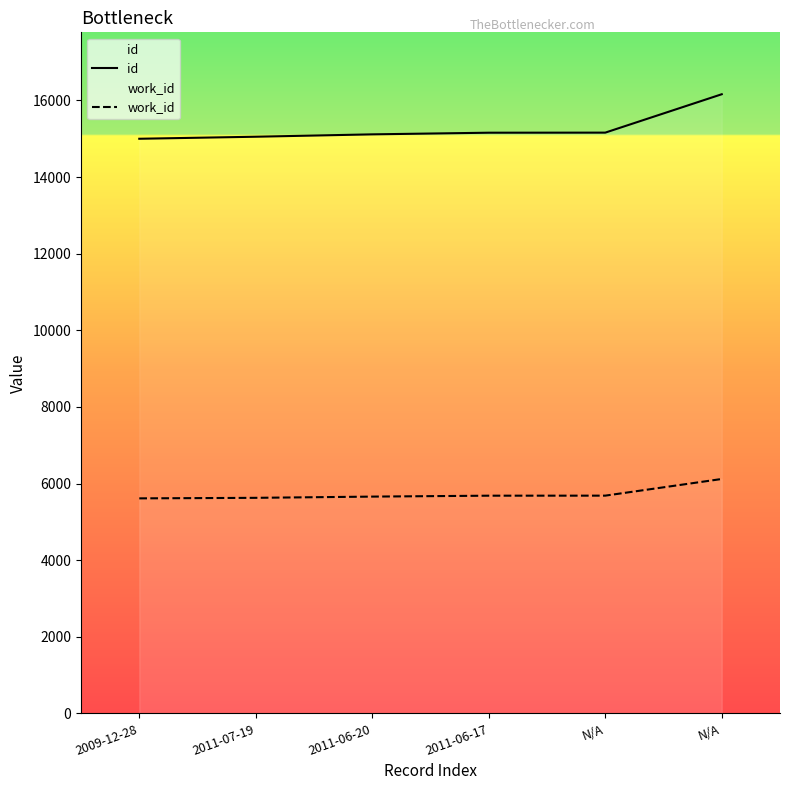

What are all the series names shown in the legend?

id, work_id